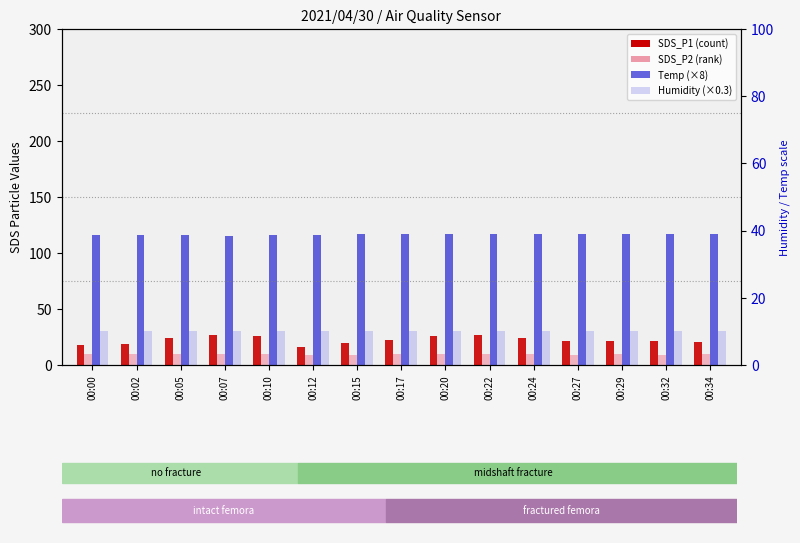

What is the difference between the maximum and minimum values in the SDS_P2 series?

1.3